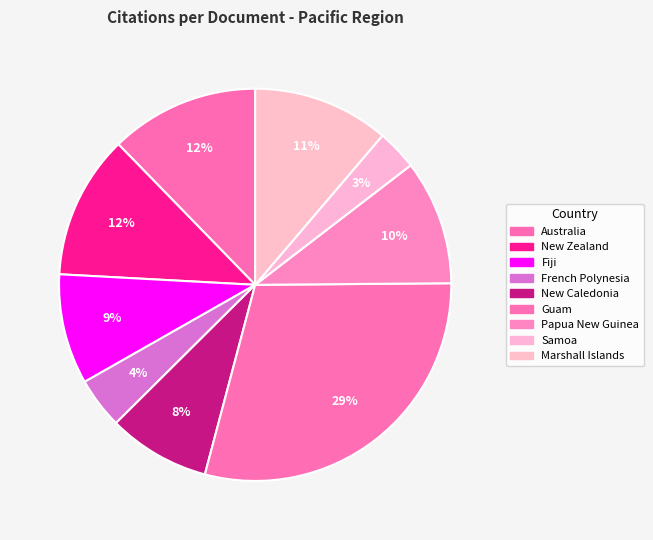

How many segments does this pie chart have?

9